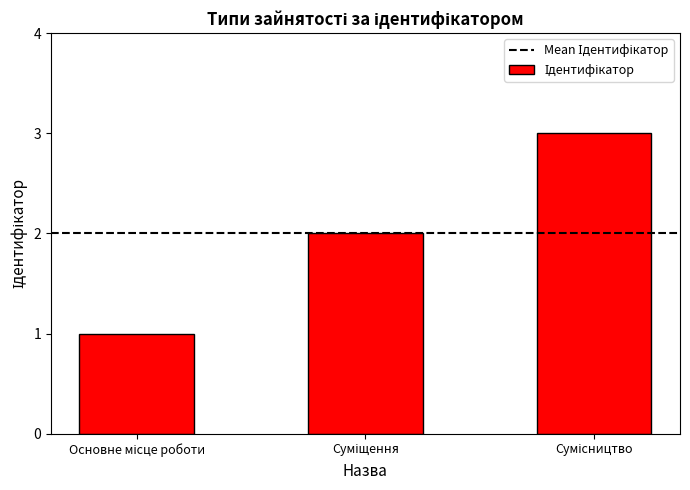

What is the sum of all values?

6